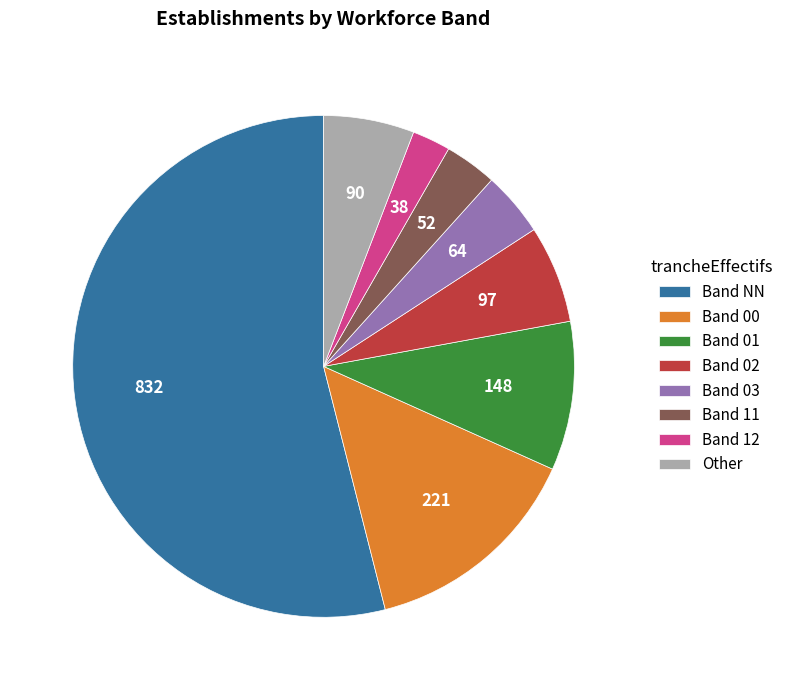

The Band NN slice represents 54% of the pie. True or false?

True